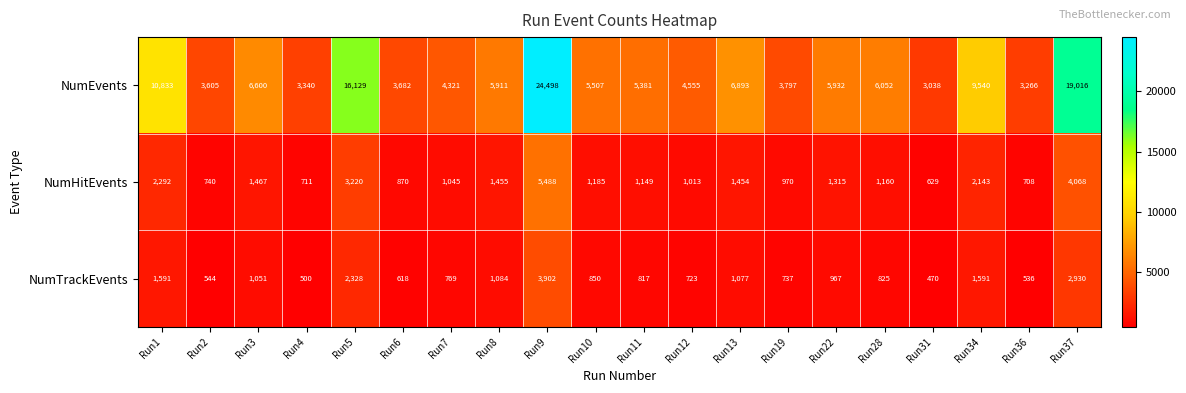

Which label corresponds to the largest value in the chart?

Run9